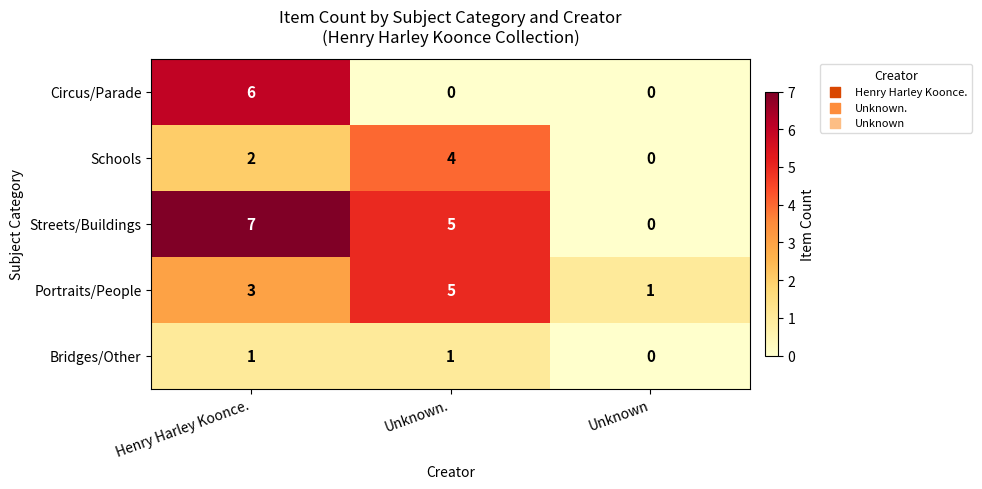

Which category has the highest value across all series?

Henry Harley Koonce.